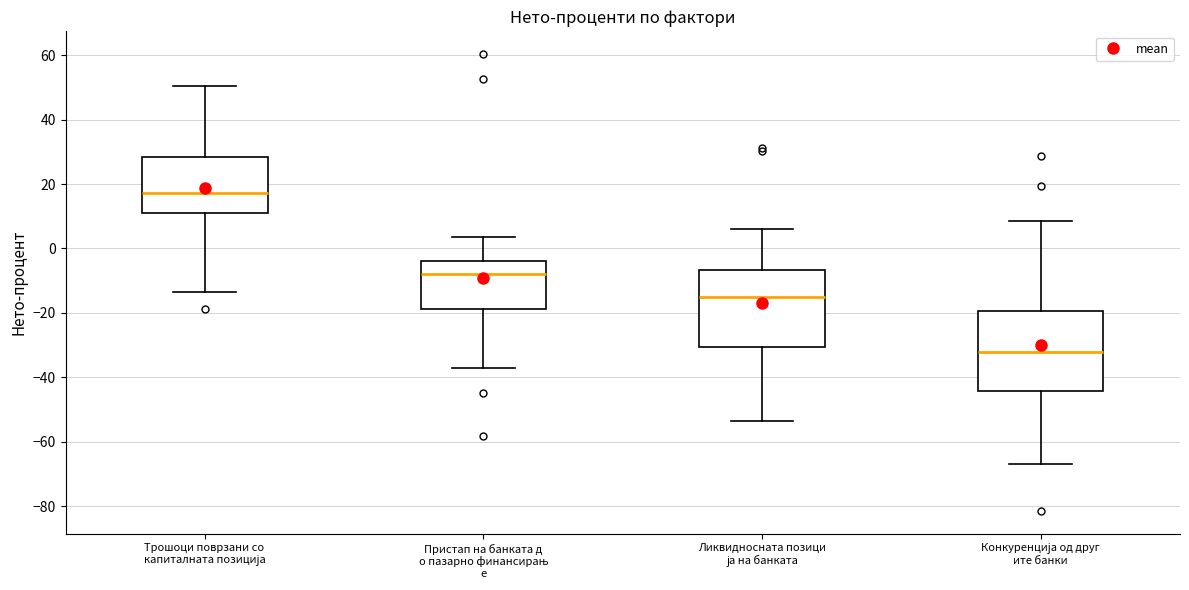

Reading left to right, read every box against the y-axis: the position of its median line, the range the box covers, and the ends of its whiskers. The values are not printed on the chart, so give them approximately, as read against the axis.

Трошоци поврзани со капиталната позиција: median 18, box 12 to 28, whiskers -14 to 50
Пристап на банката д о пазарно финансирањ е: median -8, box -18 to -4, whiskers -36 to 4
Ликвидносната позици ја на банката: median -16, box -30 to -6, whiskers -54 to 6
Конкуренција од друг ите банки: median -32, box -44 to -20, whiskers -66 to 8